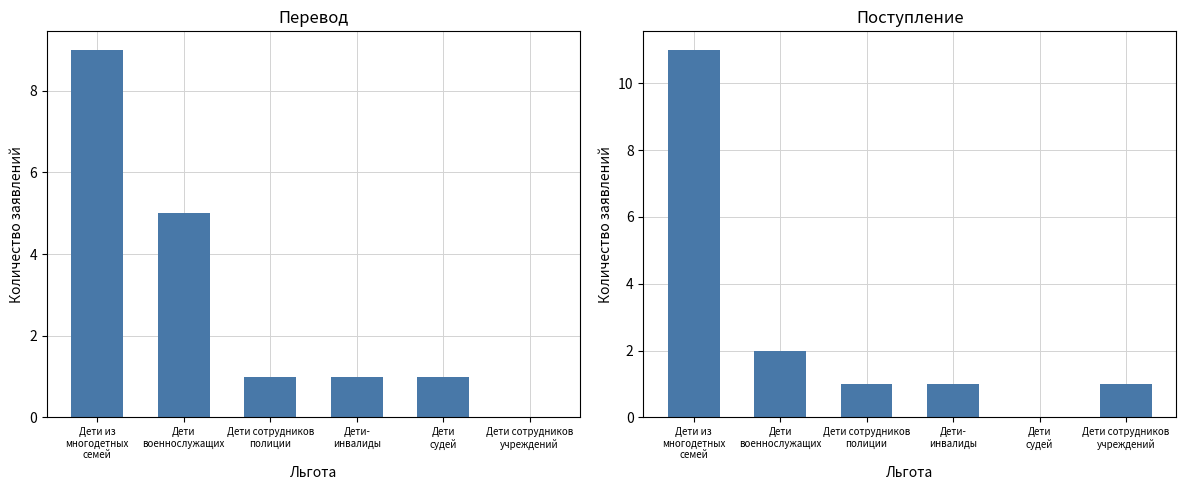

The Перевод series shows 2 at Дети
судей. True or false?

False